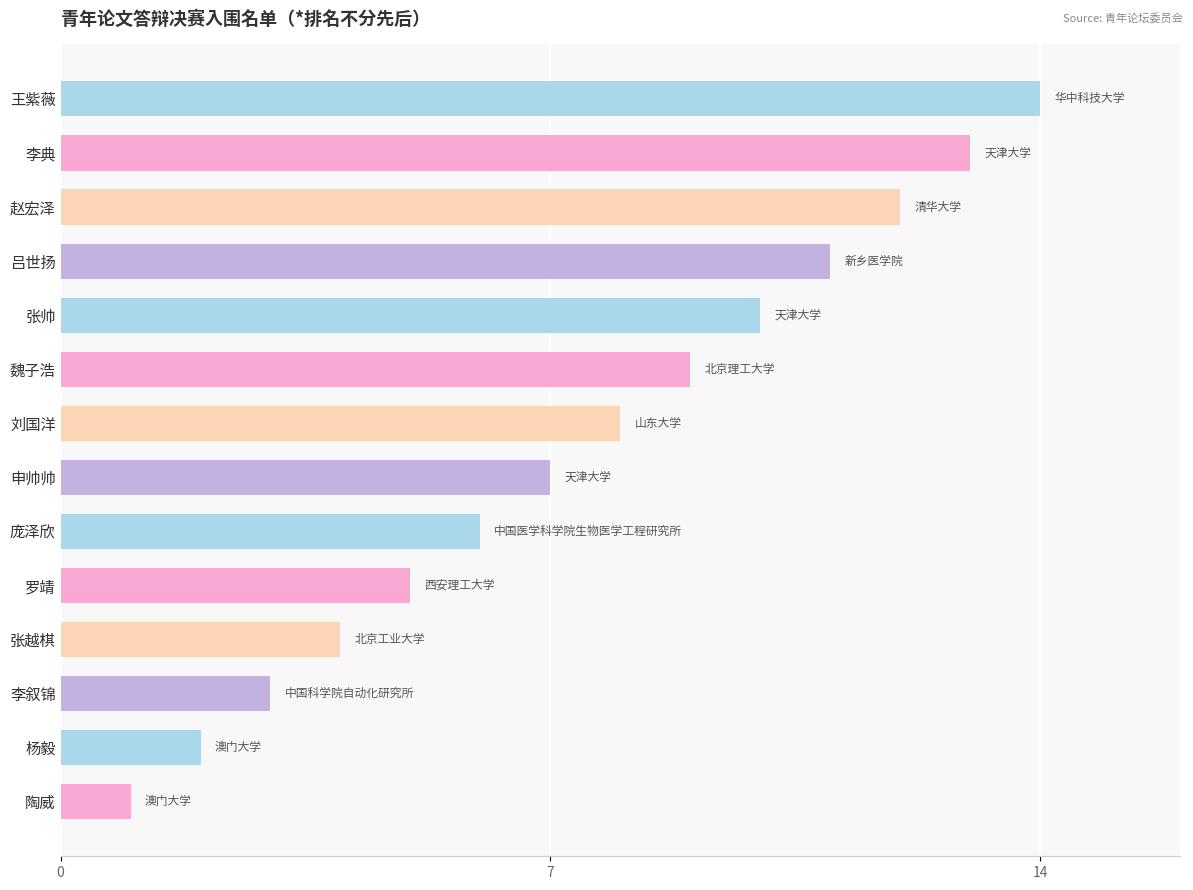

What is the average value?

8